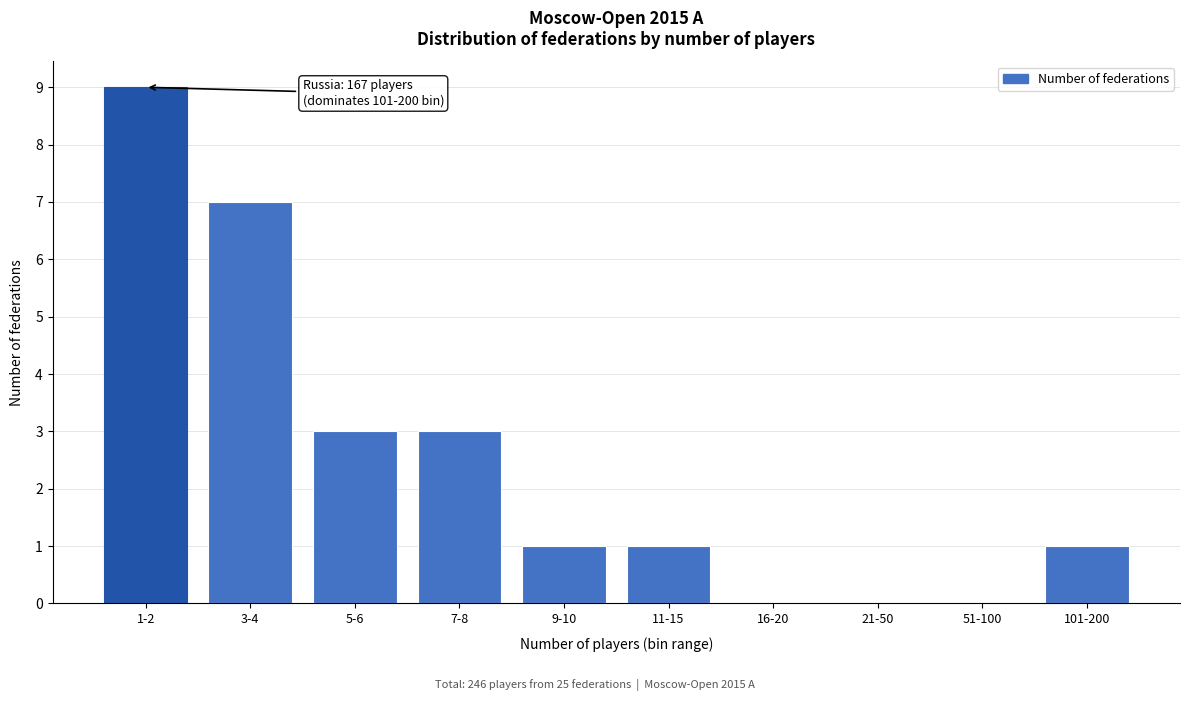

Reading left to right, transcribe all the data shown in this chart.

1-2=9	3-4=7	5-6=3	7-8=3	9-10=1	11-15=1	16-20=0	21-50=0	51-100=0	101-200=1